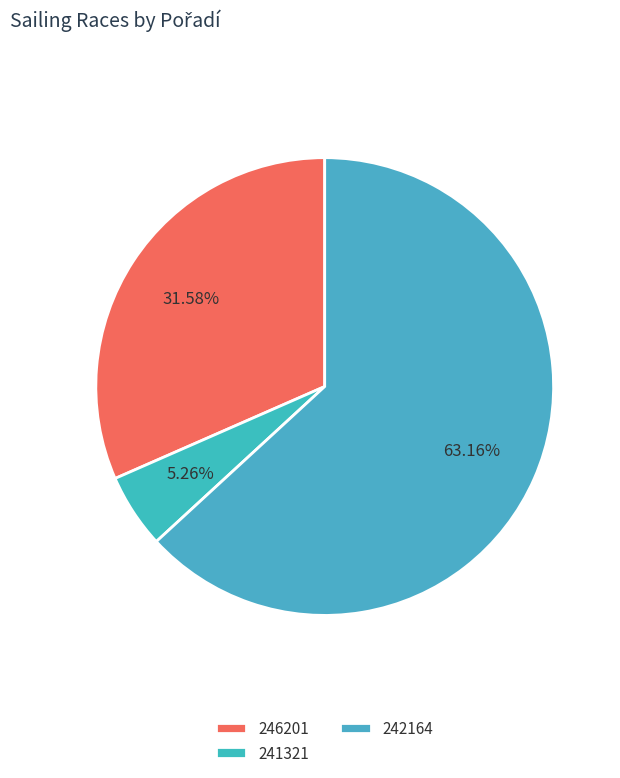

How many slices are in this pie chart?

3